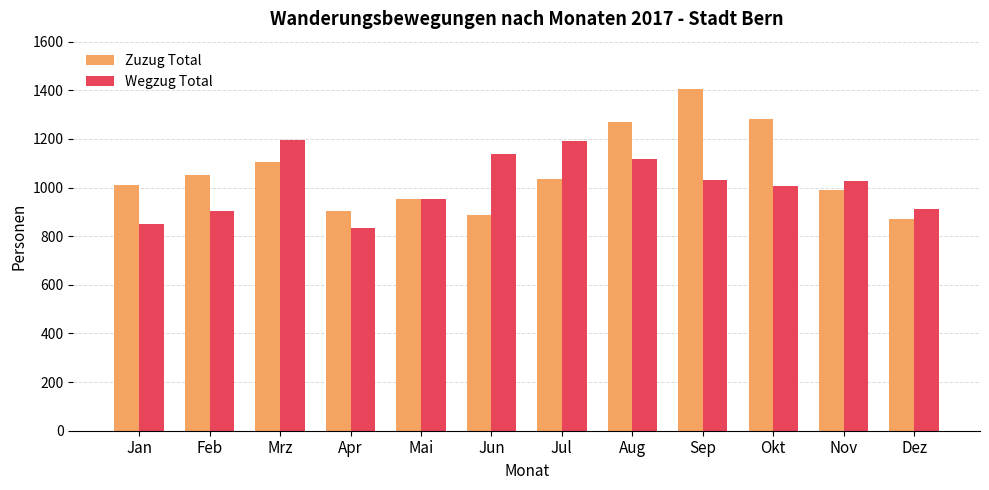

Which category has the lowest value in the Wegzug Total series?

Apr